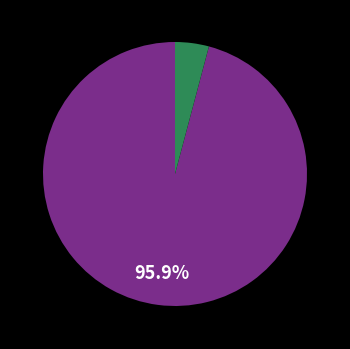

Does any single category account for the majority?

Yes